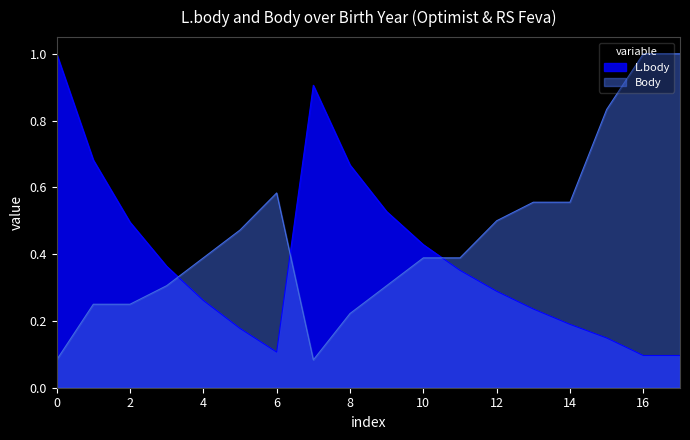

The value of L.body at 8 is 0.4. True or false?

False